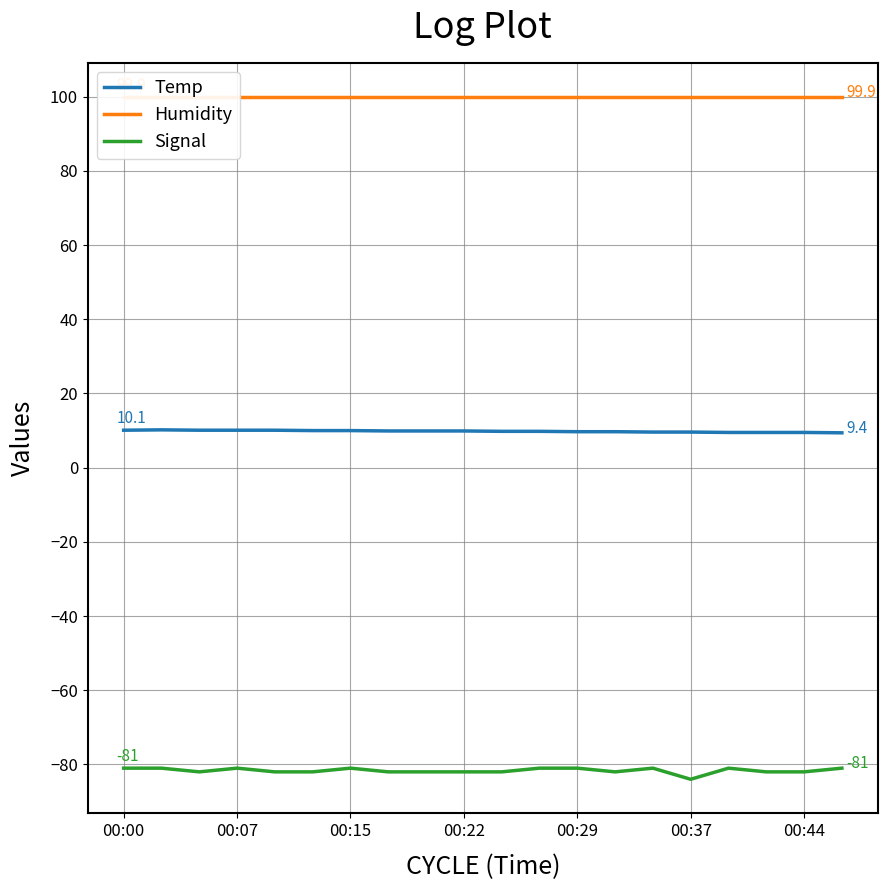

True or false: Humidity and Temp intersect in this chart.

False